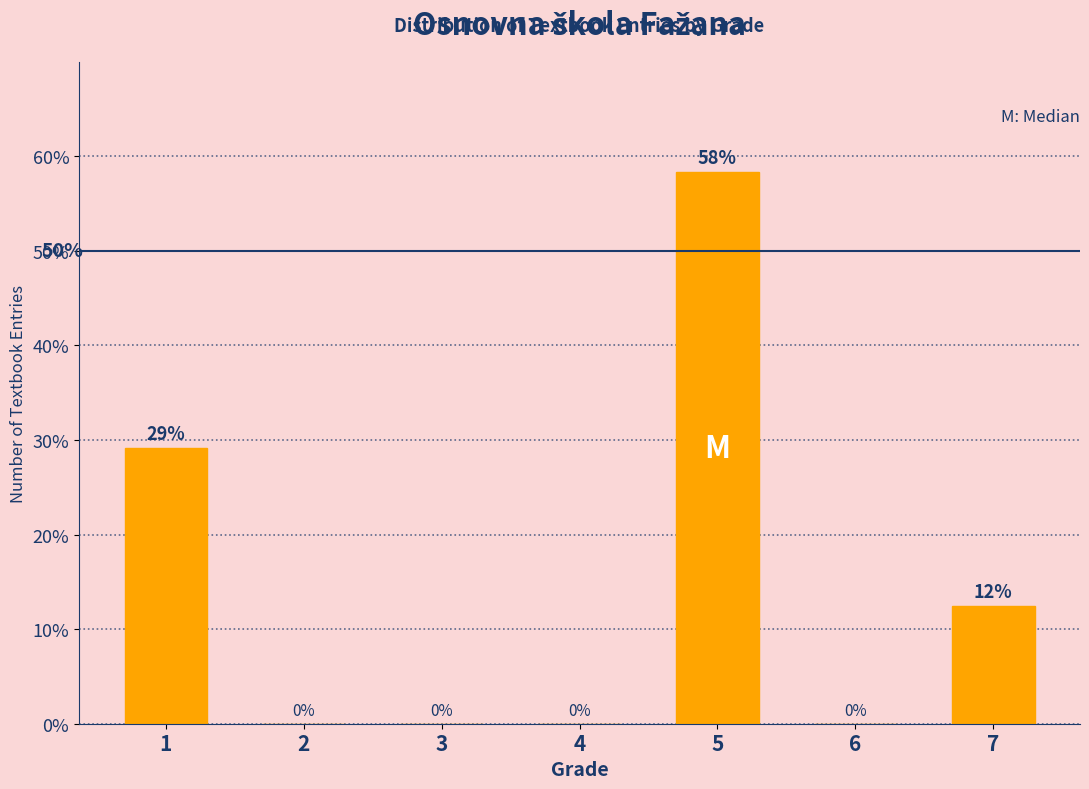

The chart shows a value of 12.5 at 7. True or false?

True